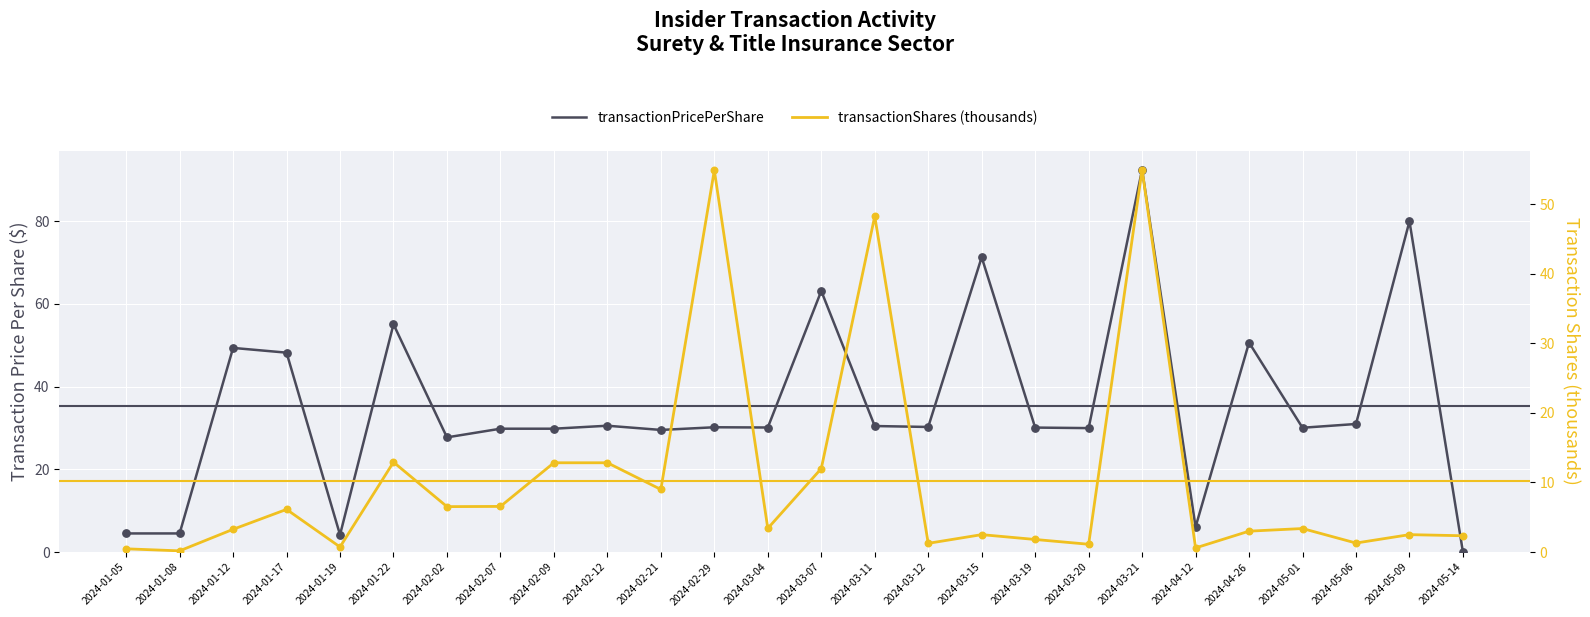

At how many categories does at least one series exceed 6?

22